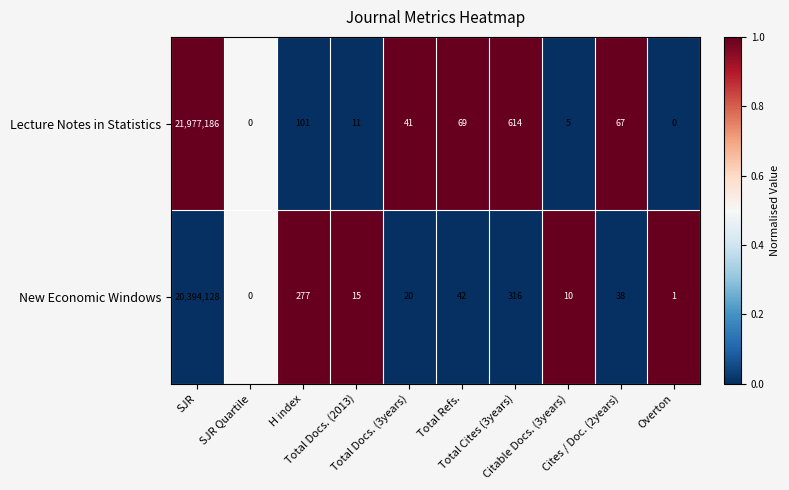

Rank the series by their maximum value, from highest to lowest.

Lecture Notes in Statistics, New Economic Windows